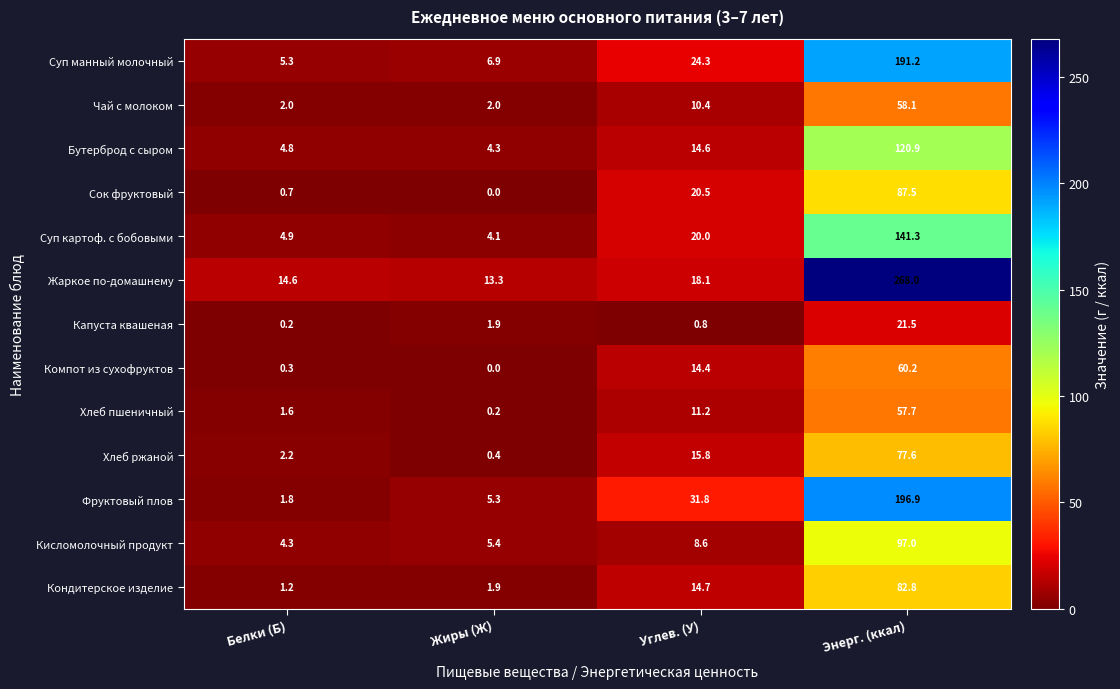

The value of Суп манный молочный at Углев. (У) is 5.3. True or false?

False